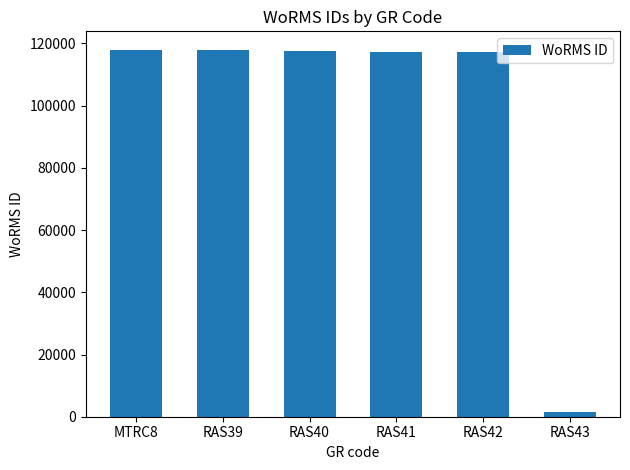

Where does the data first go above 117644?

MTRC8